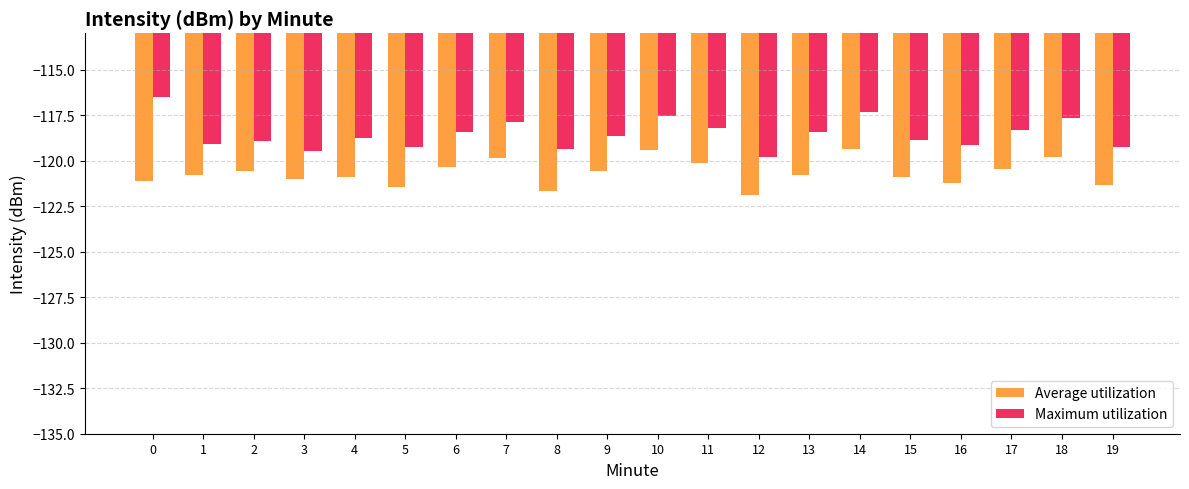

How many bars are there in each group?

2